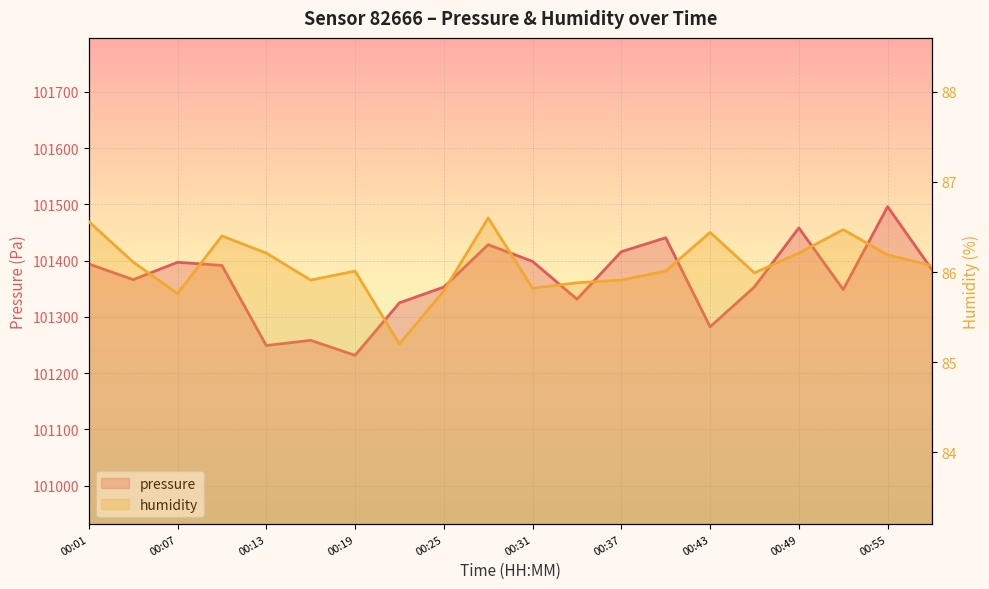

Reading left to right, list all the values displayed in this chart.

pressure: 101394.2	101366.2	101397.0	101391.5	101249.1	101258.4	101231.7	101325.0	101353.0	101428.4	101398.6	101331.4	101415.9	101440.6	101282.4	101353.4	101458.2	101348.6	101495.9	101384.0
humidity: 86.6	86.1	85.8	86.4	86.2	85.9	86.0	85.2	85.8	86.6	85.8	85.9	85.9	86.0	86.4	86.0	86.2	86.5	86.2	86.1